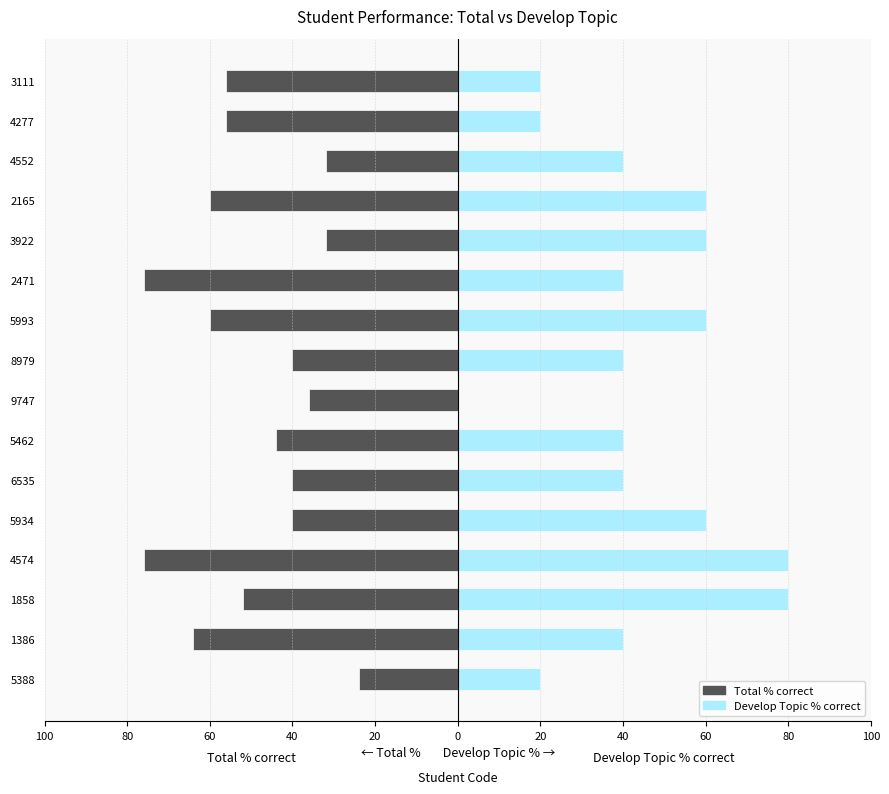

Does the chart contain any negative values?

Yes